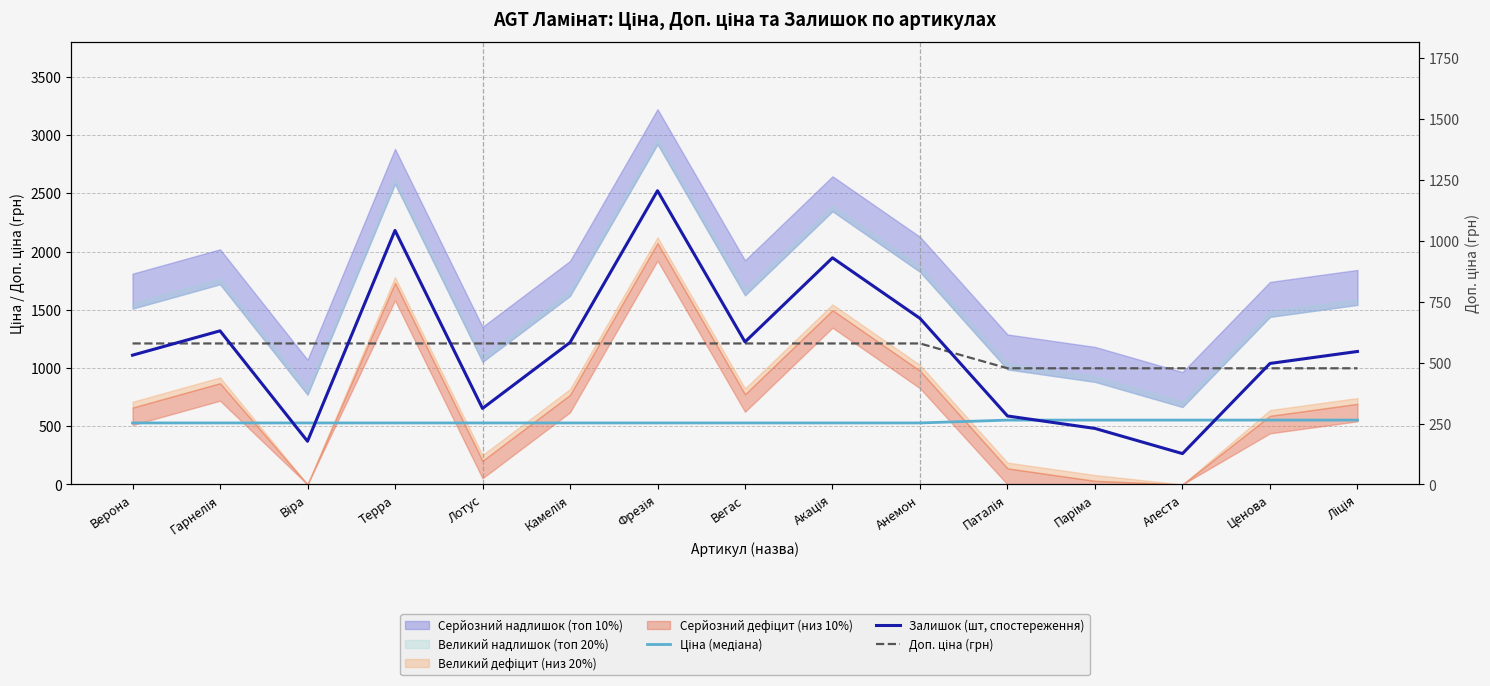

Which category has the lowest value in the Доп. ціна (грн) series?

Паталія